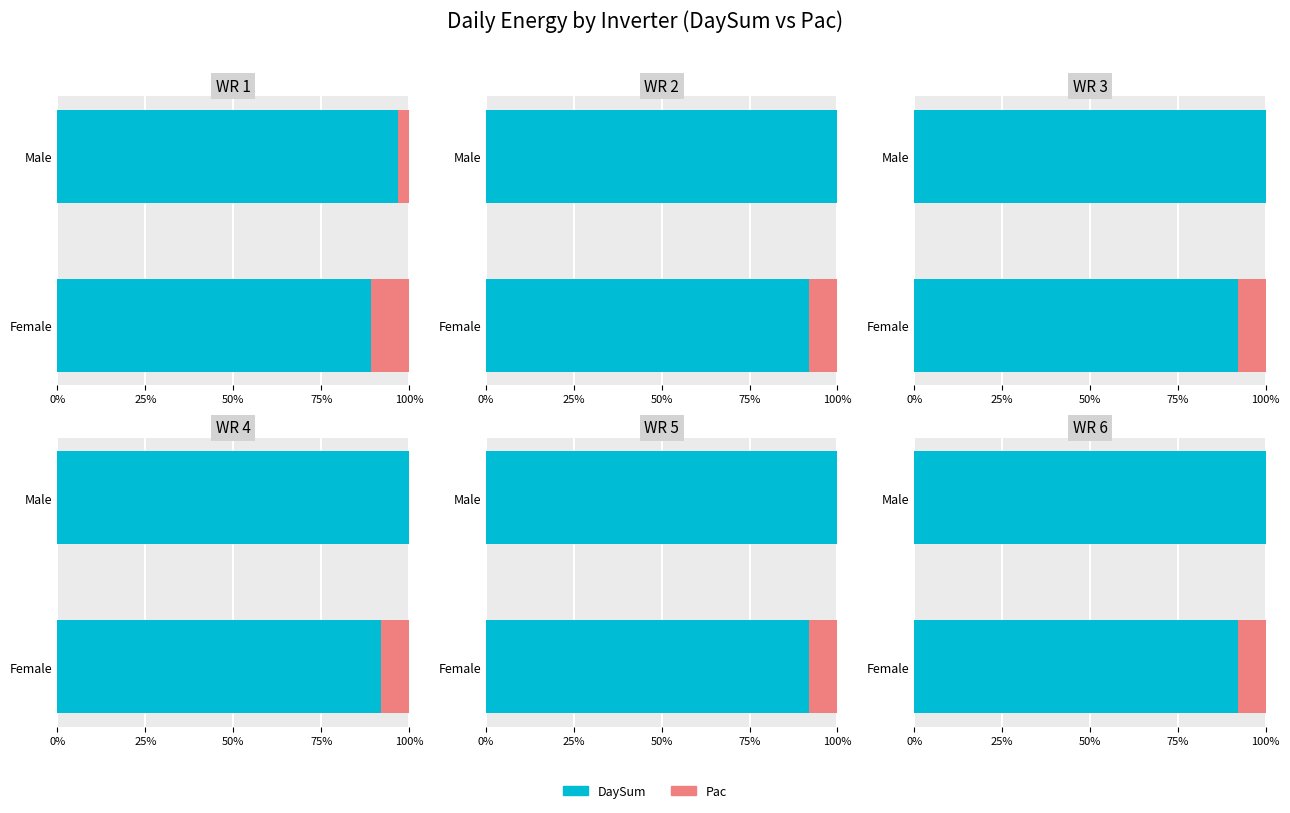

How many distinct data groups are displayed?

2